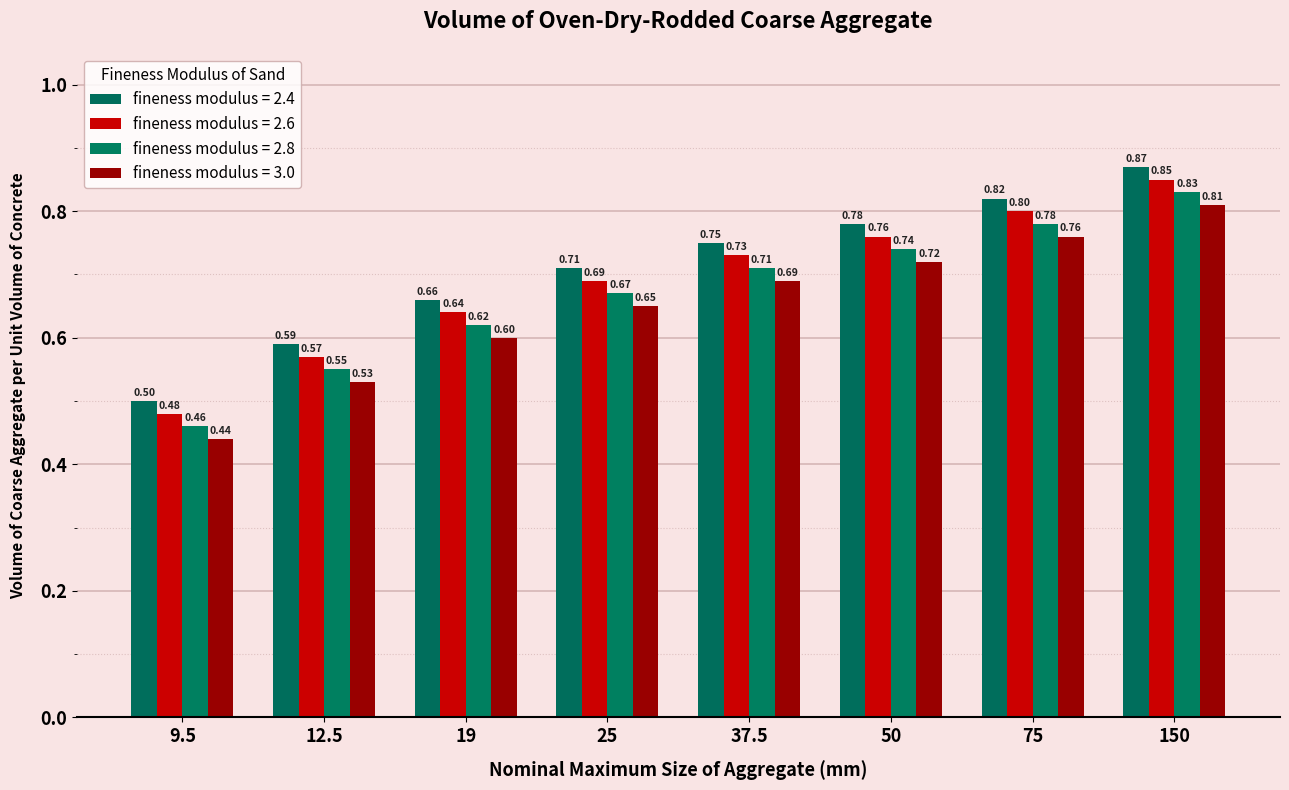

Which series has the largest range (max minus min)?

3.0